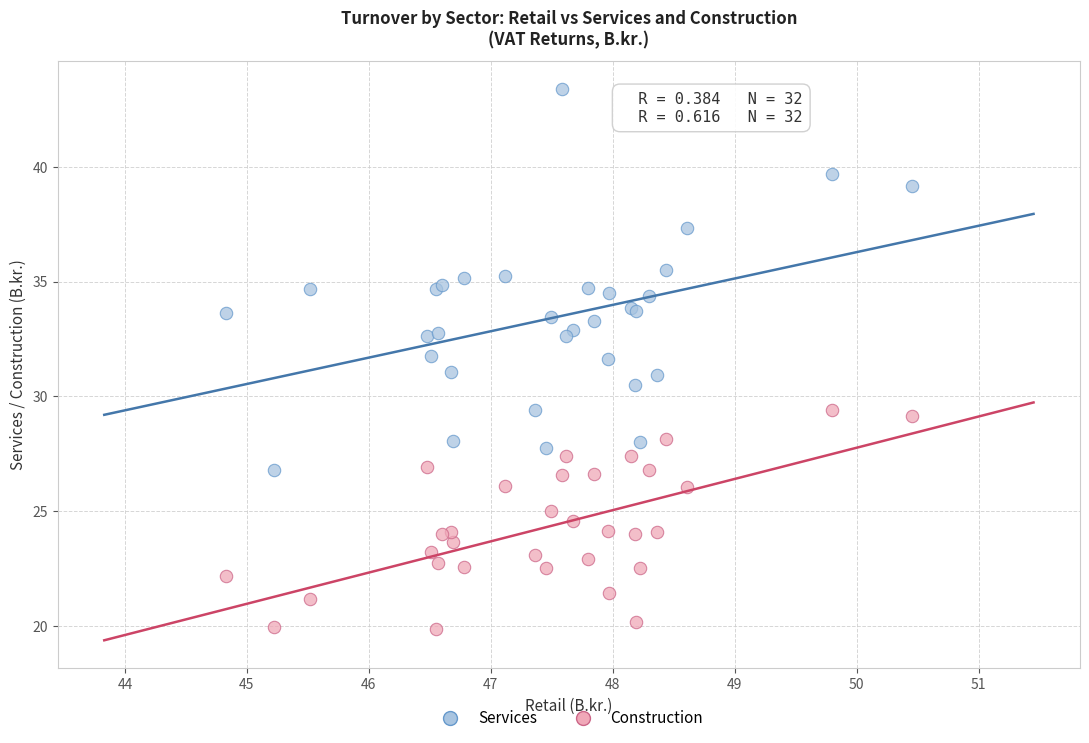

What is the X range (max minus min) for the scatter plot?

5.6